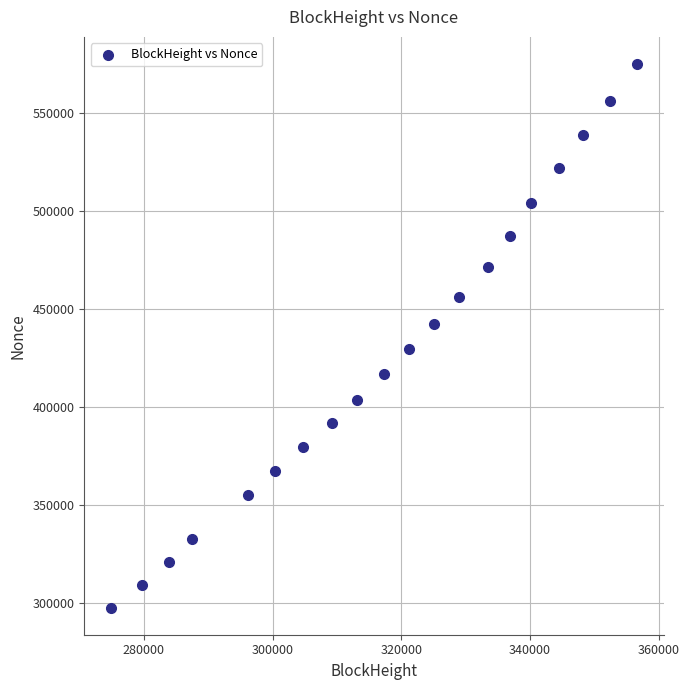

What is the range of Y values (max minus min)?

276890